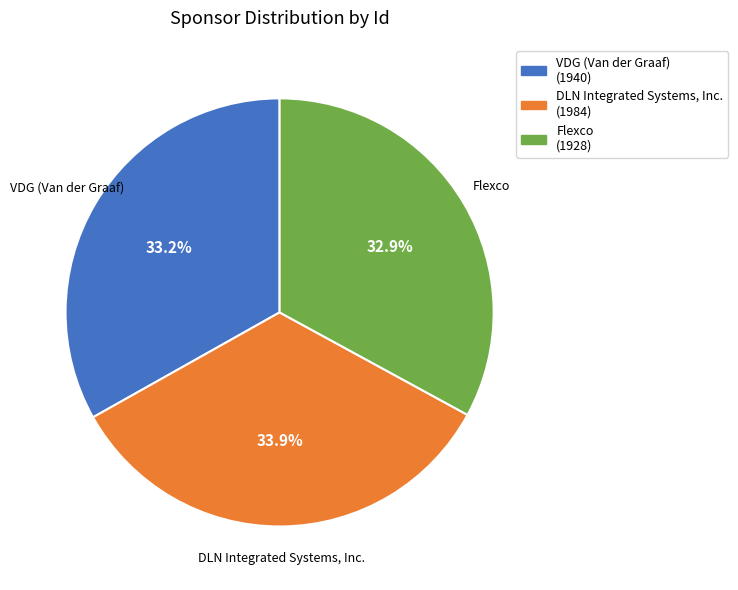

Which has a higher value, DLN Integrated Systems, Inc. or Flexco?

DLN Integrated Systems, Inc.